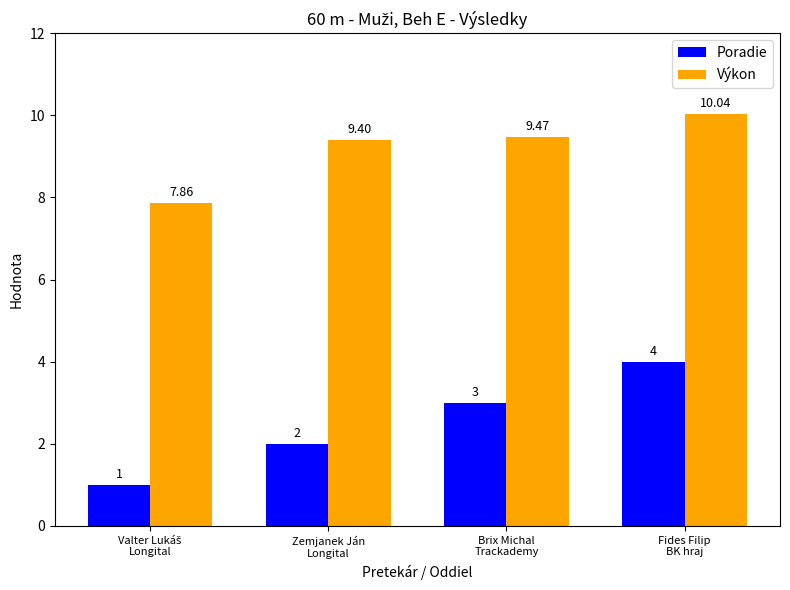

Which series has the largest range (max minus min)?

Poradie